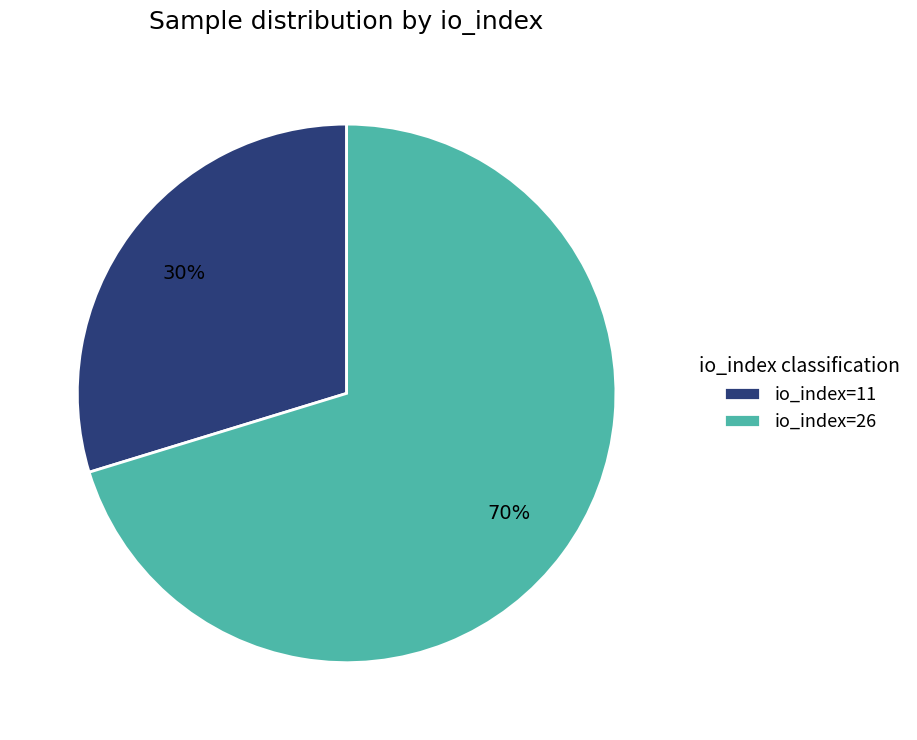

Is it true that io_index=26 is 70% of the pie?

True